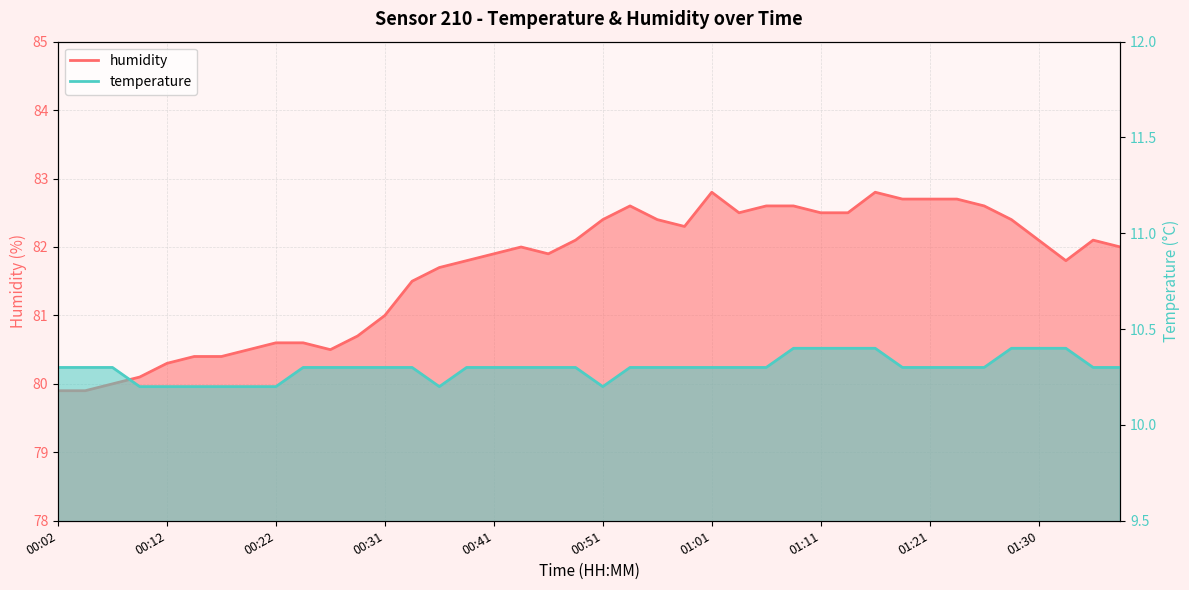

The humidity series shows 36.6 at 01:01. True or false?

False